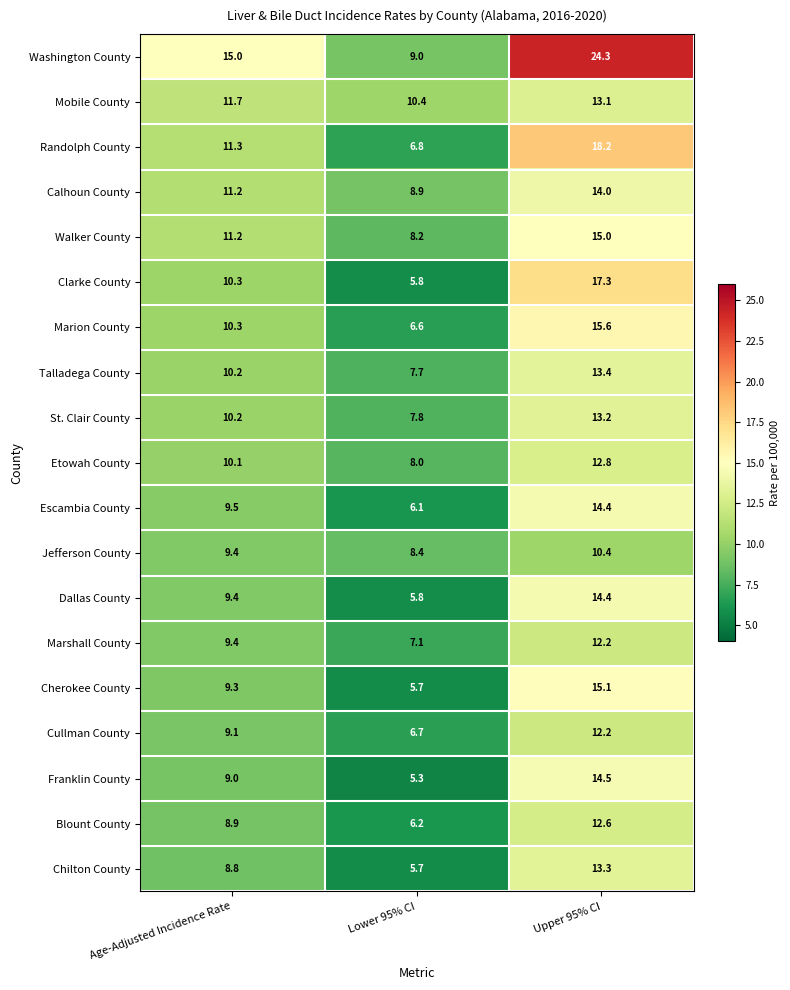

Where does the Walker County series first go above 11?

Age-Adjusted Incidence Rate